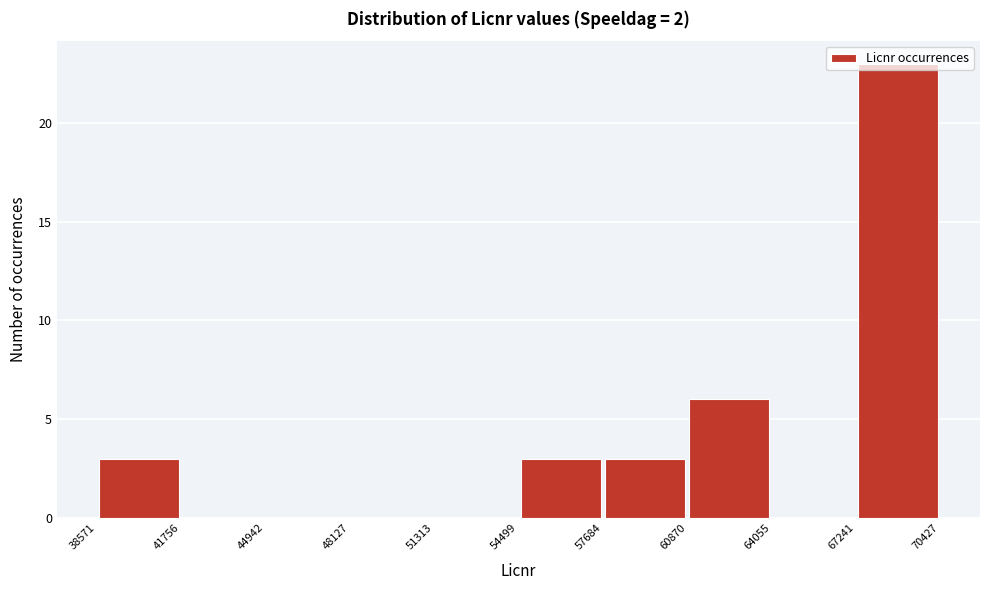

Reading left to right, transcribe this chart: for each bar, give the range it covers on the x-axis and its height. The values are not printed on the chart, so give them approximately, as read against the axis.

38571 to 41756: 3
41756 to 44942: 0
44942 to 48127: 0
48127 to 51313: 0
51313 to 54499: 0
54499 to 57684: 3
57684 to 60870: 3
60870 to 64055: 6
64055 to 67241: 0
67241 to 70427: 23